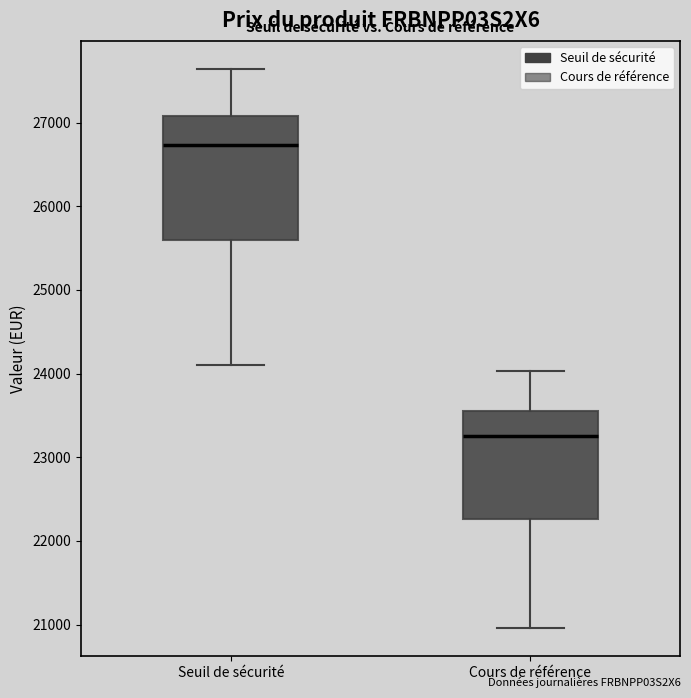

Reading left to right, transcribe this box plot: for each box, give where its median line is, the range the box spans, and where its two whiskers end, as read against the y-axis. The values are not printed on the chart, so give them approximately, as read against the axis.

Seuil de sécurité: median 26700, box 25600 to 27100, whiskers 24100 to 27600
Cours de référence: median 23200, box 22300 to 23500, whiskers 21000 to 24000